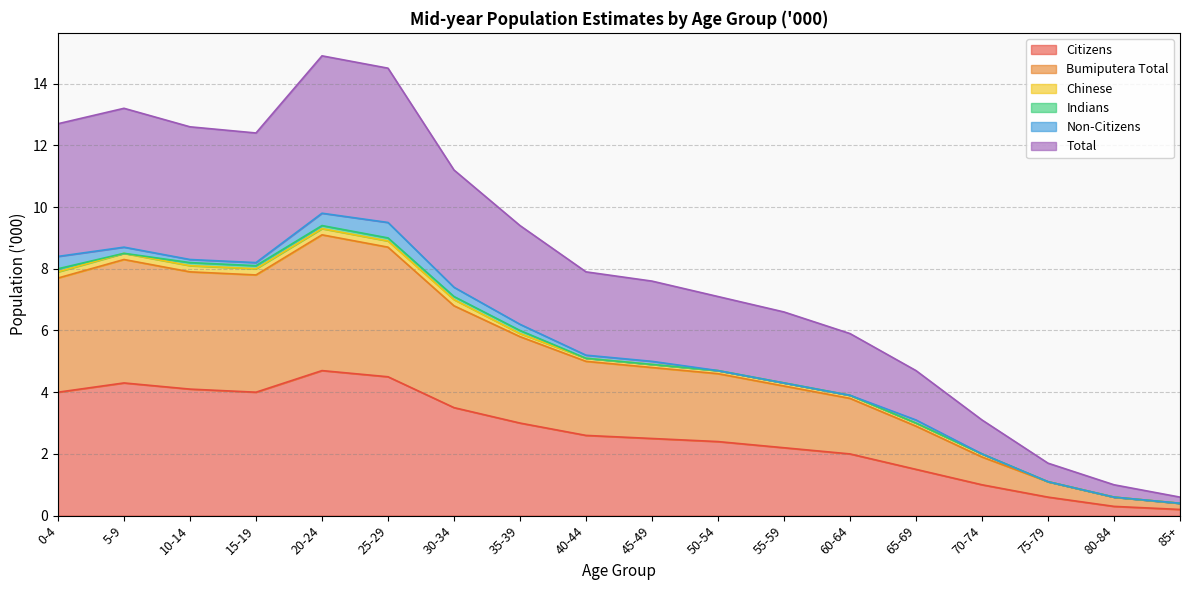

Between 60-64 and 65-69, which is larger?

60-64